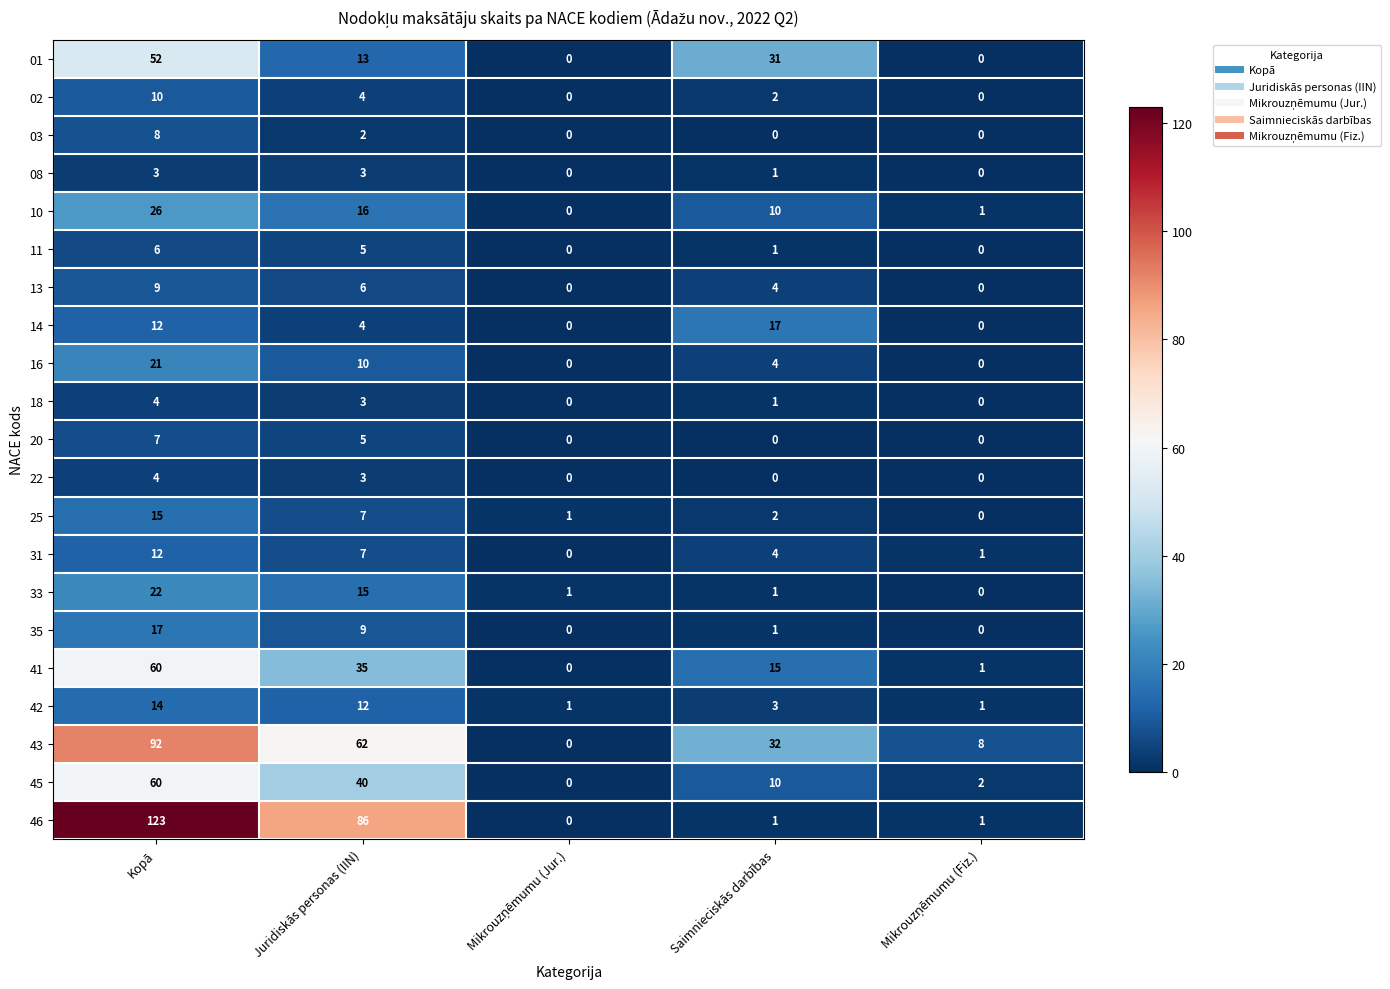

Which series has the widest spread of values?

46